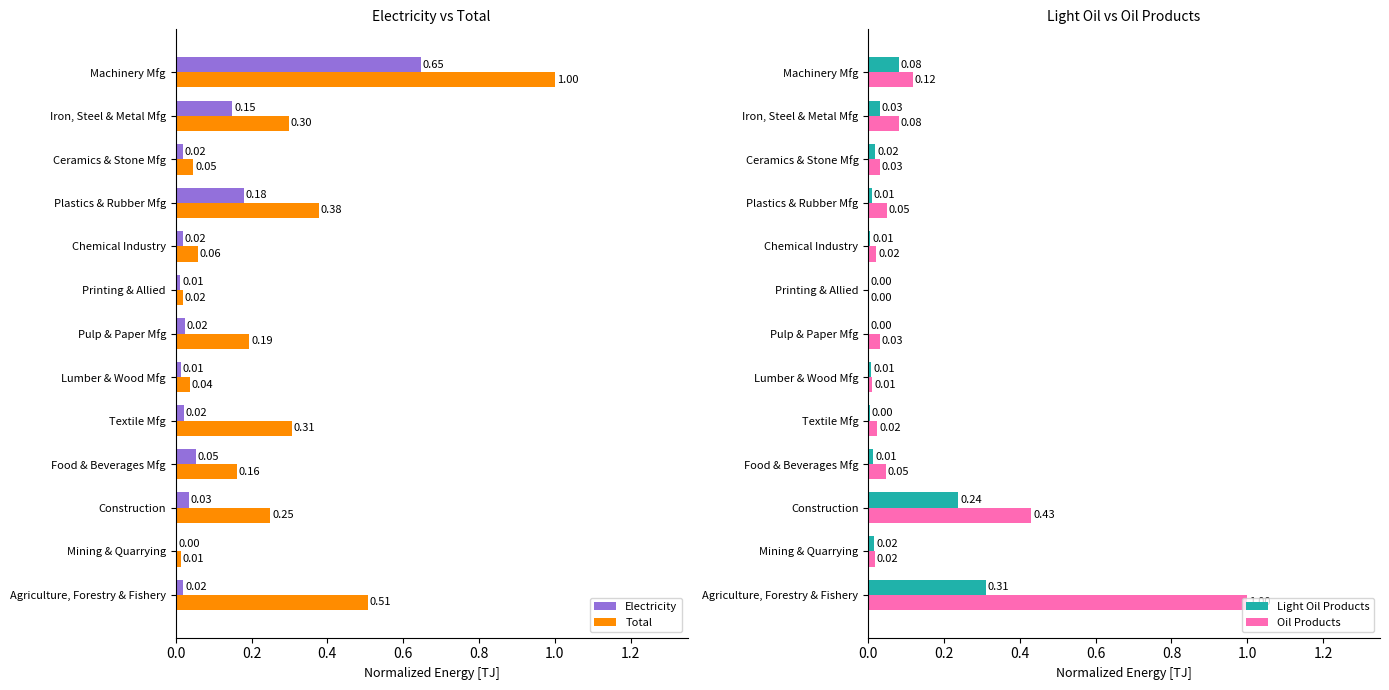

At which label does Total reach its peak?

Machinery Mfg